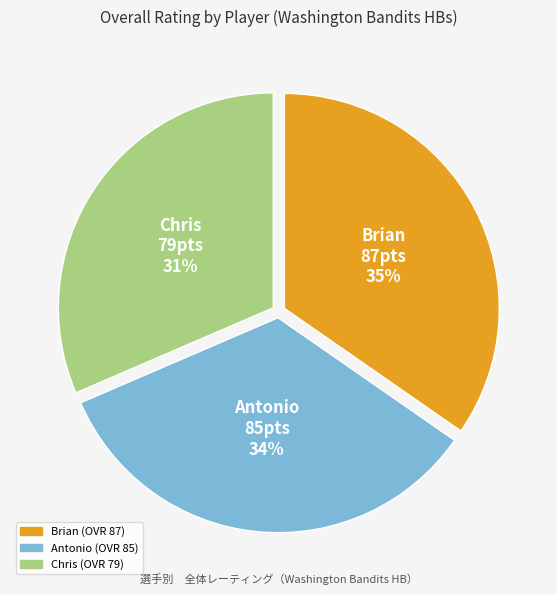

Do Brian and Chris together represent more than half of the pie?

Yes